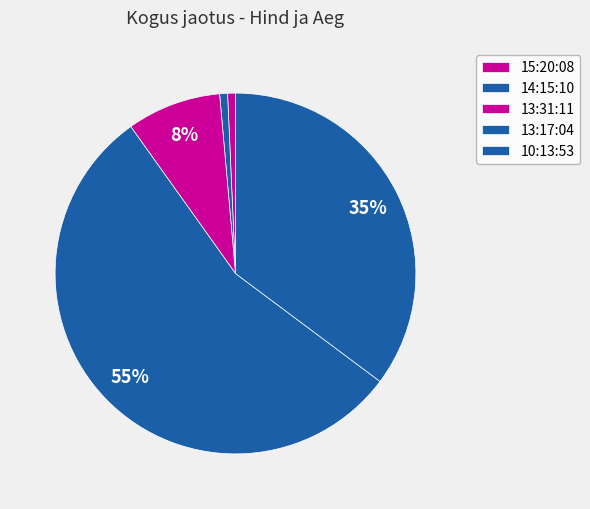

Does any single category account for the majority?

Yes